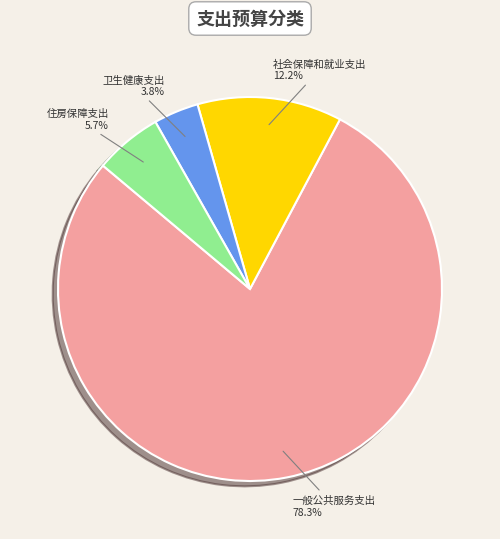

To the nearest percent, what portion does 住房保障支出 represent?

6%